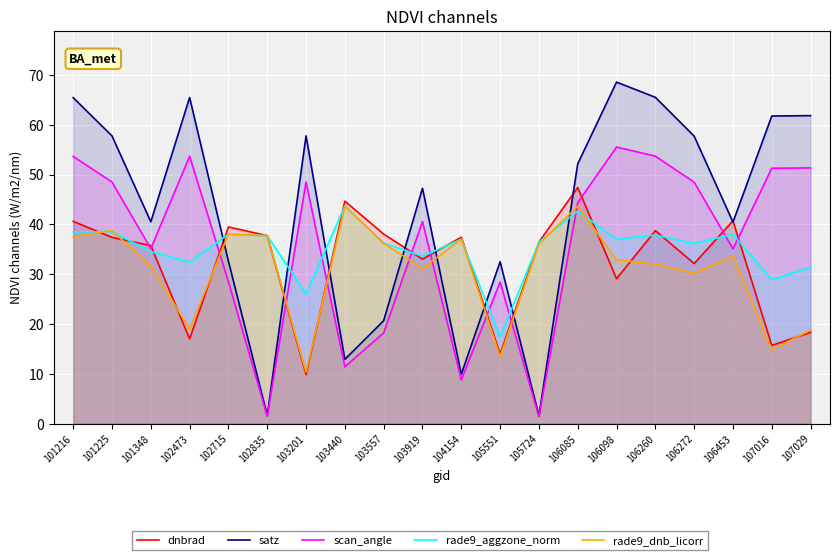

What are all the series names shown in the legend?

dnbrad, satz, scan_angle, rade9_aggzone_norm, rade9_dnb_licorr